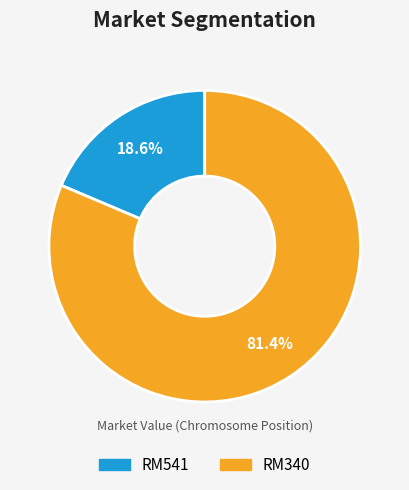

Is there any slice that represents more than half of the pie?

Yes